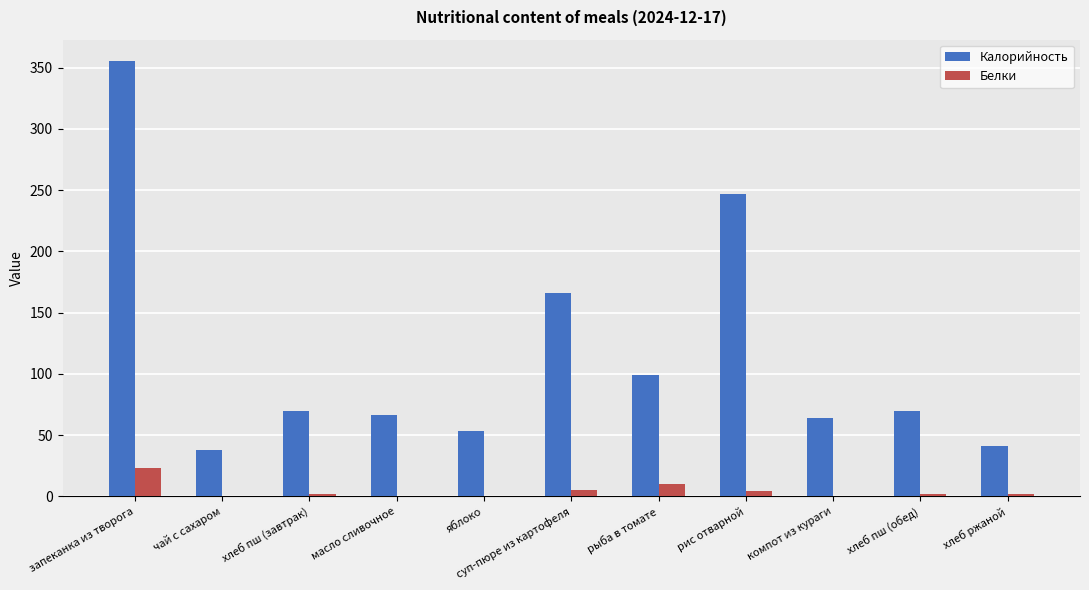

Between хлеб пш (завтрак) and рис отварной, which series saw the biggest shift?

Калорийность